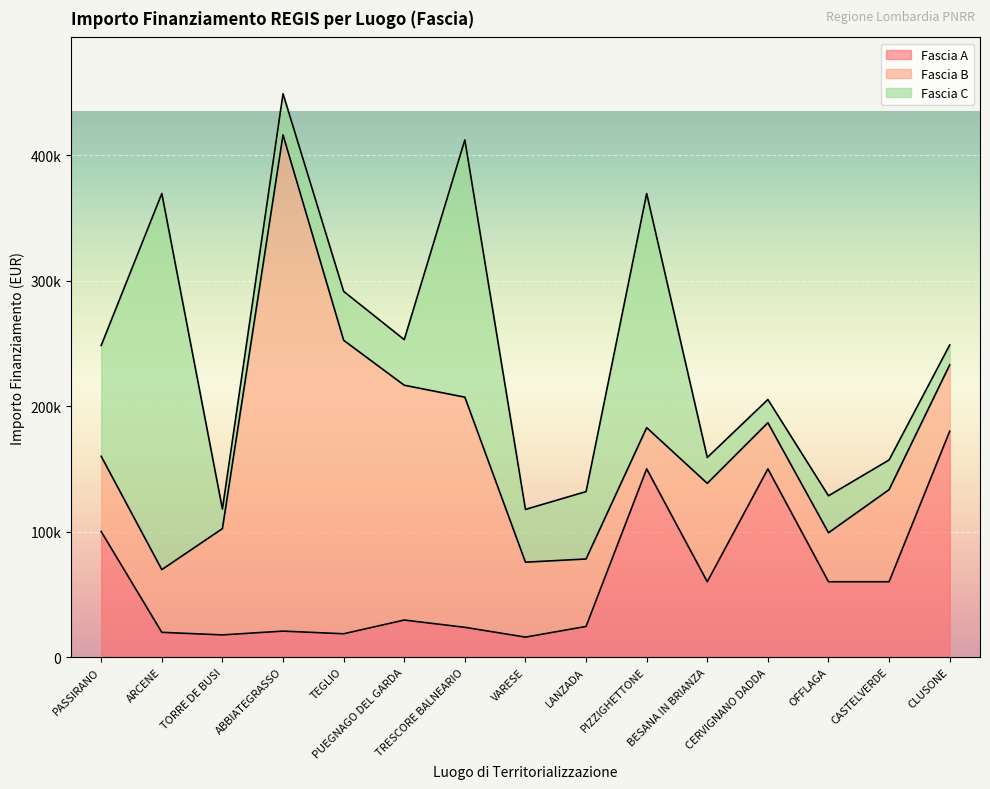

What are all the series names shown in the legend?

Fascia A, Fascia B, Fascia C